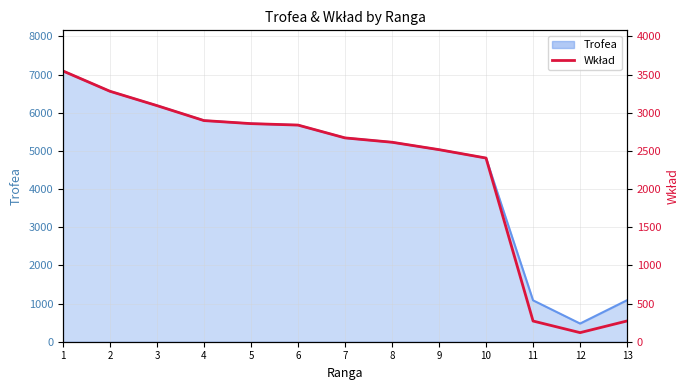

Reading left to right, list all the values displayed in this chart.

1=3547	2=3281	3=3093	4=2897	5=2857	6=2838	7=2670	8=2613	9=2516	10=2406	11=271	12=119	13=272